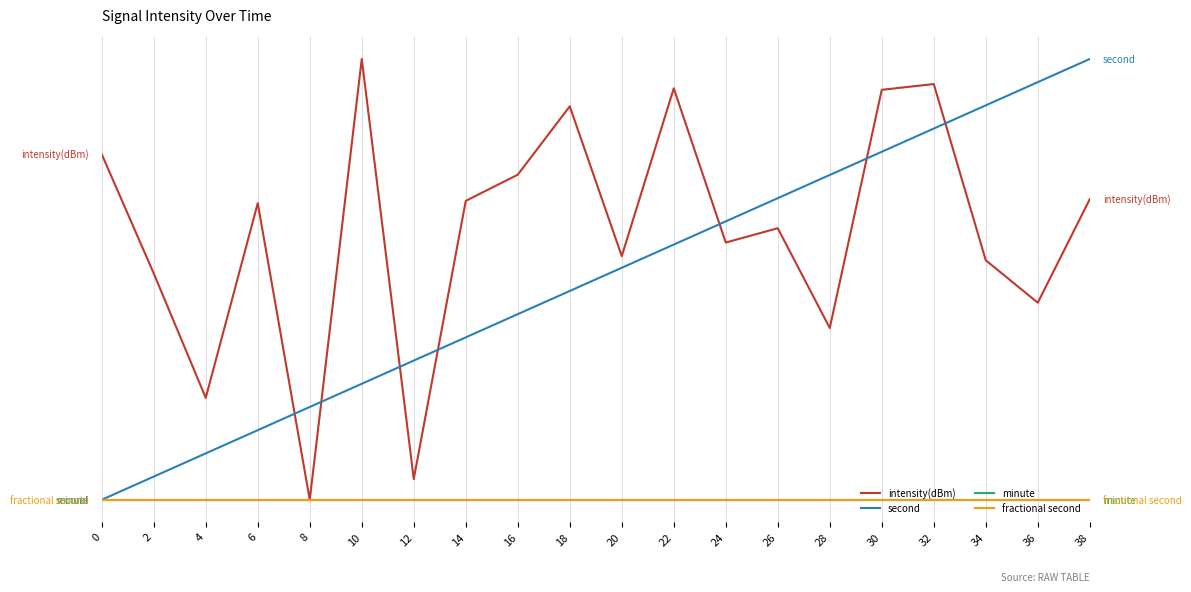

Does the chart have visible grid lines?

Yes